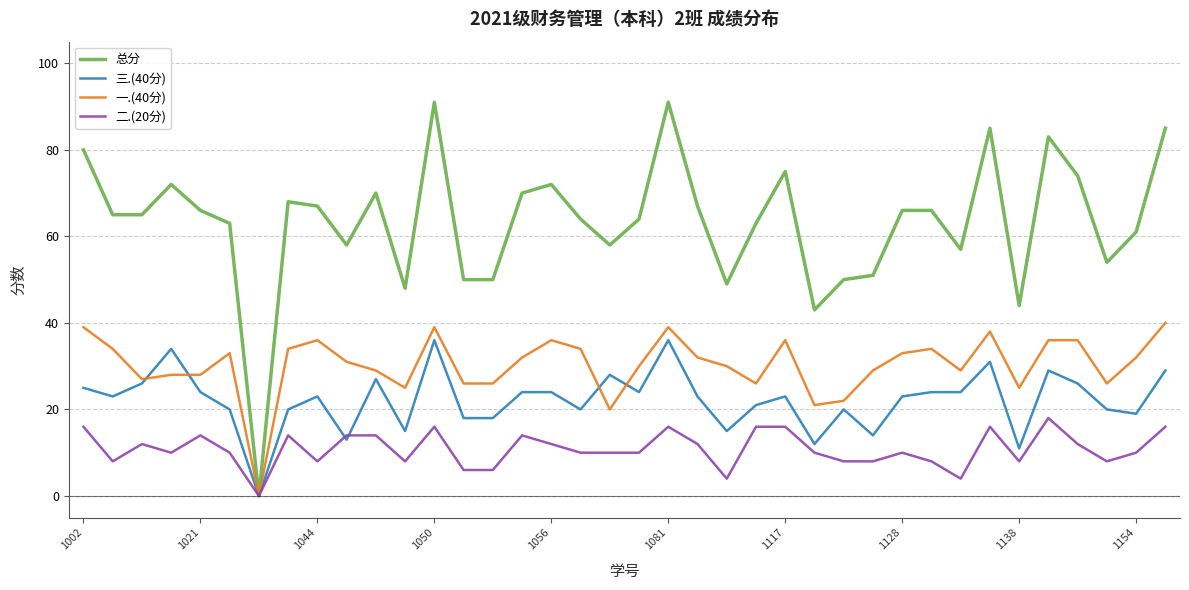

True or false: 一.(40分) has more than 1 interior local peaks.

True